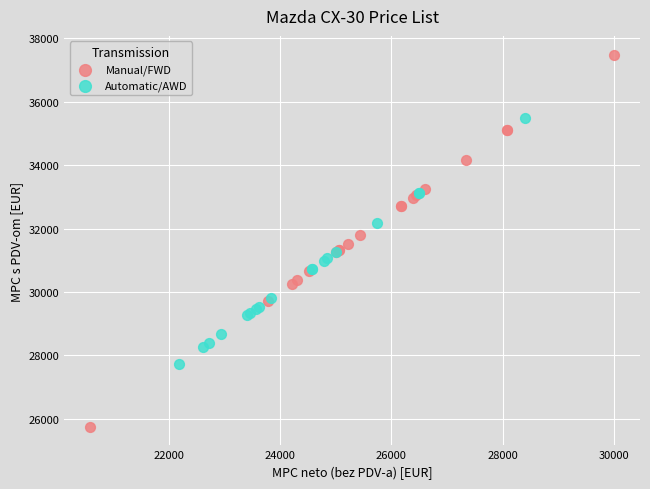

Which series reaches the minimum Y coordinate?

Manual/FWD